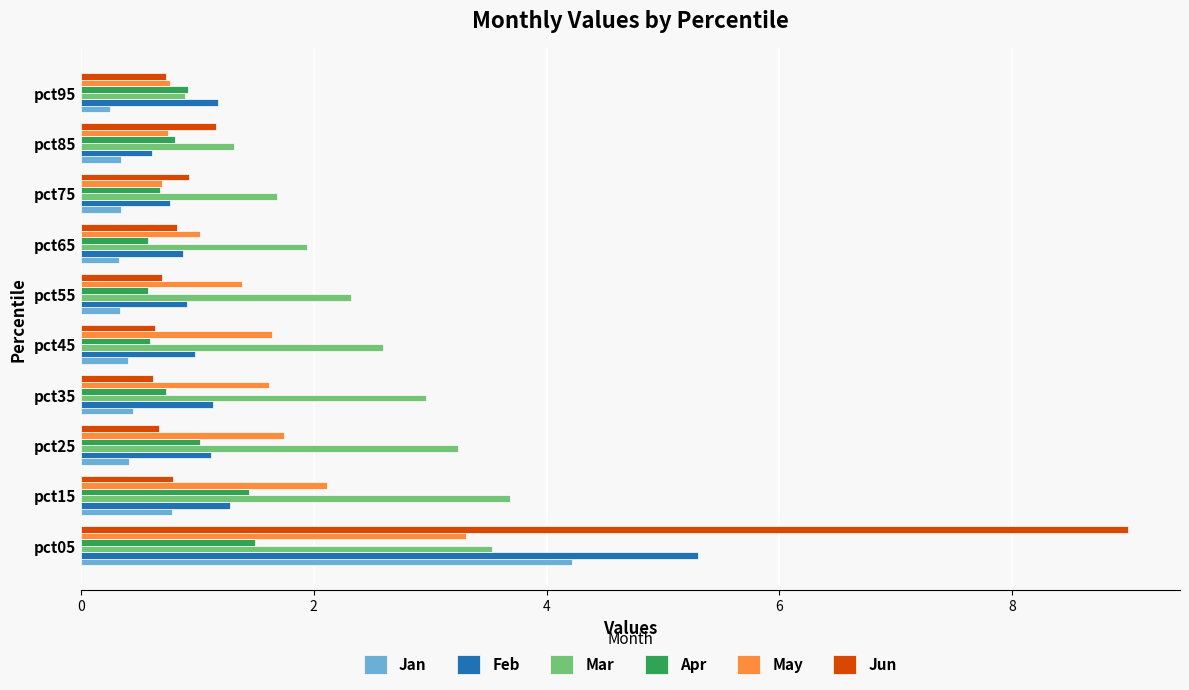

True or false: Mar has a value of 2.2 at pct15.

False